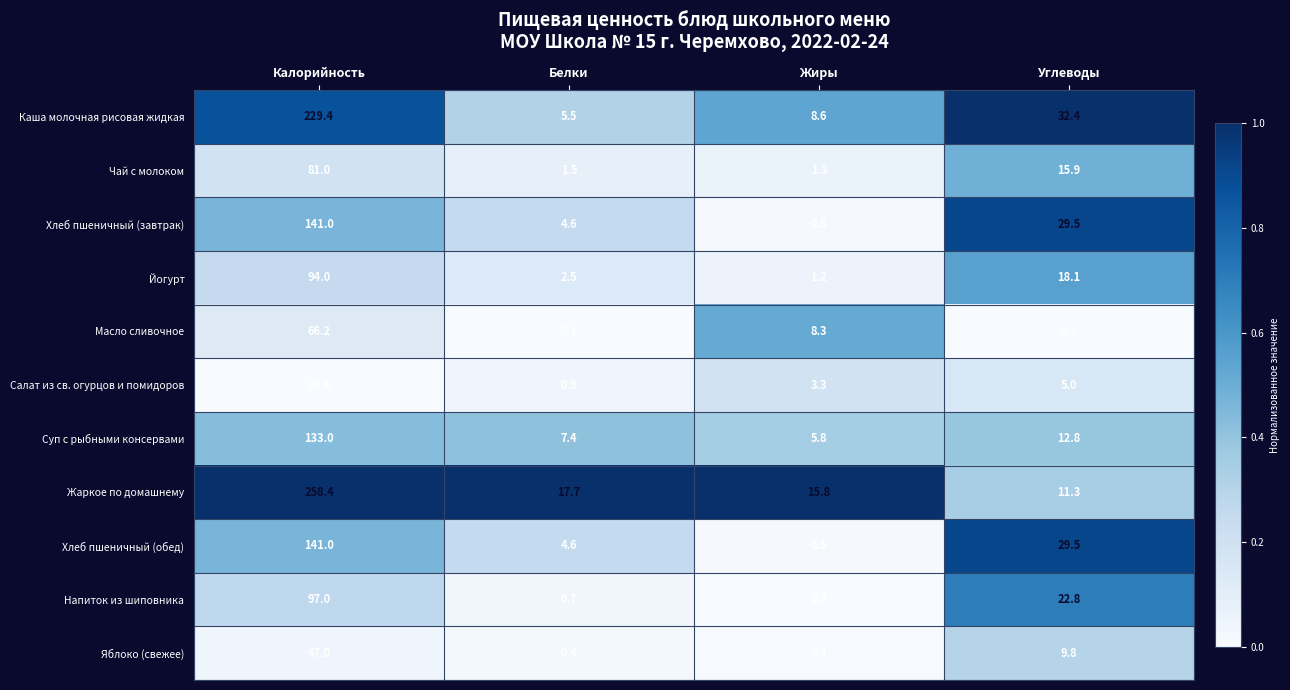

At which category is the sum across all series the highest?

Калорийность